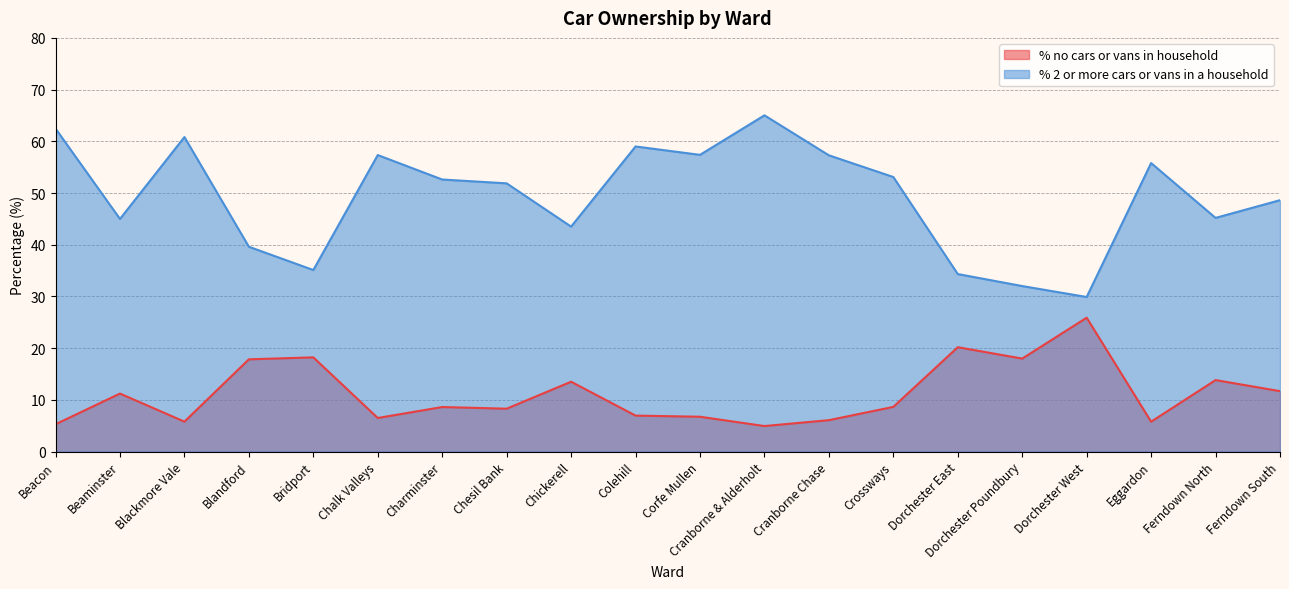

True or false: % 2 or more cars or vans in a household has a value of 60.8 at Blackmore Vale.

True